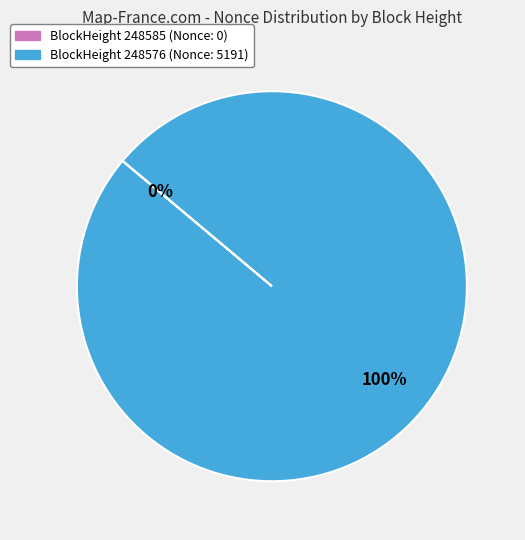

To the nearest percent, what is the difference between the largest and smallest slice percentages?

100%